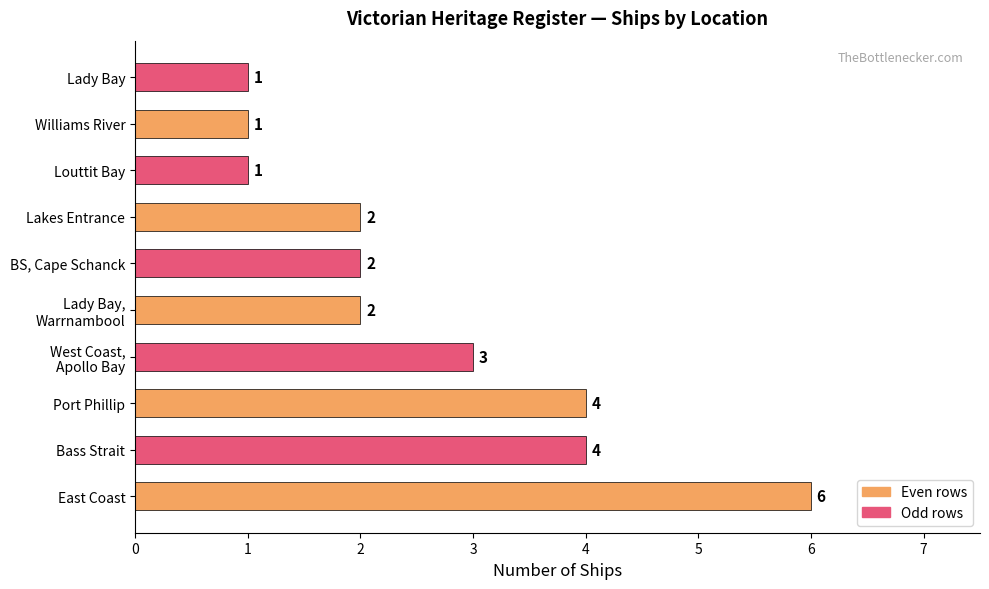

Reading bottom to top, what are all the values shown in this chart?

6	4	4	3	2	2	2	1	1	1